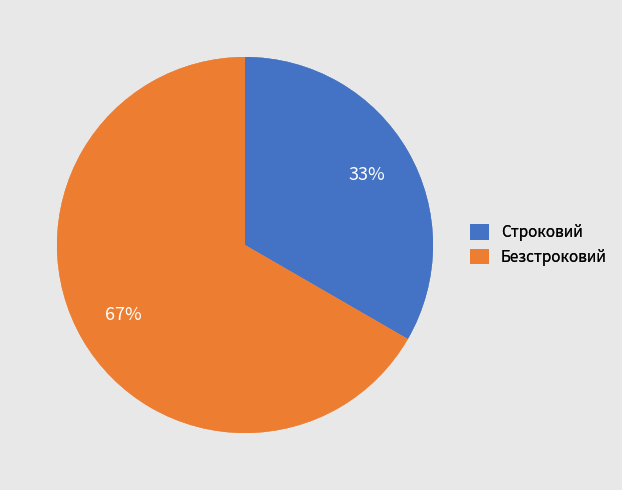

Is it true that Строковий is 48% of the pie?

False